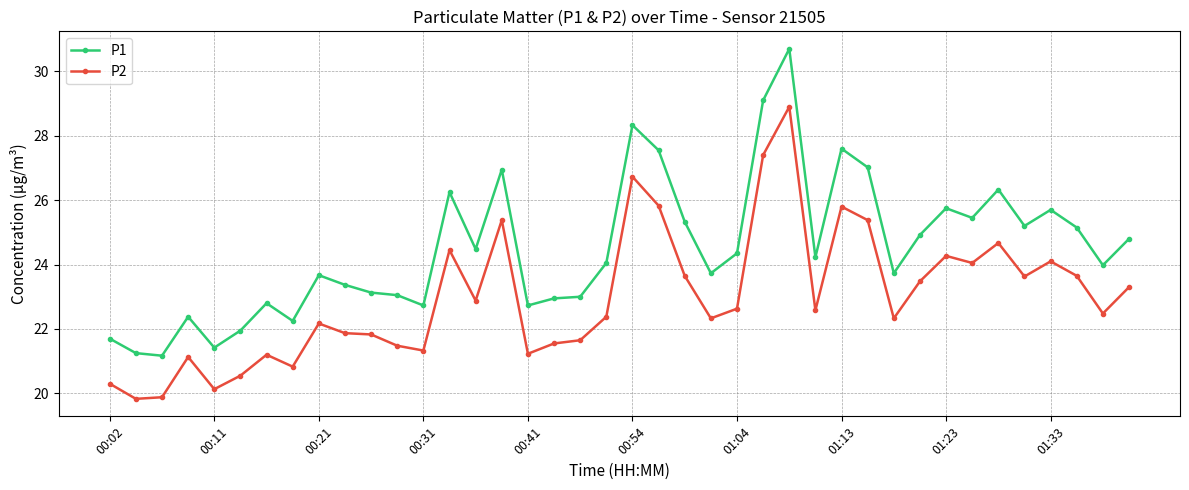

True or false: P2 and P1 cross at least once.

False